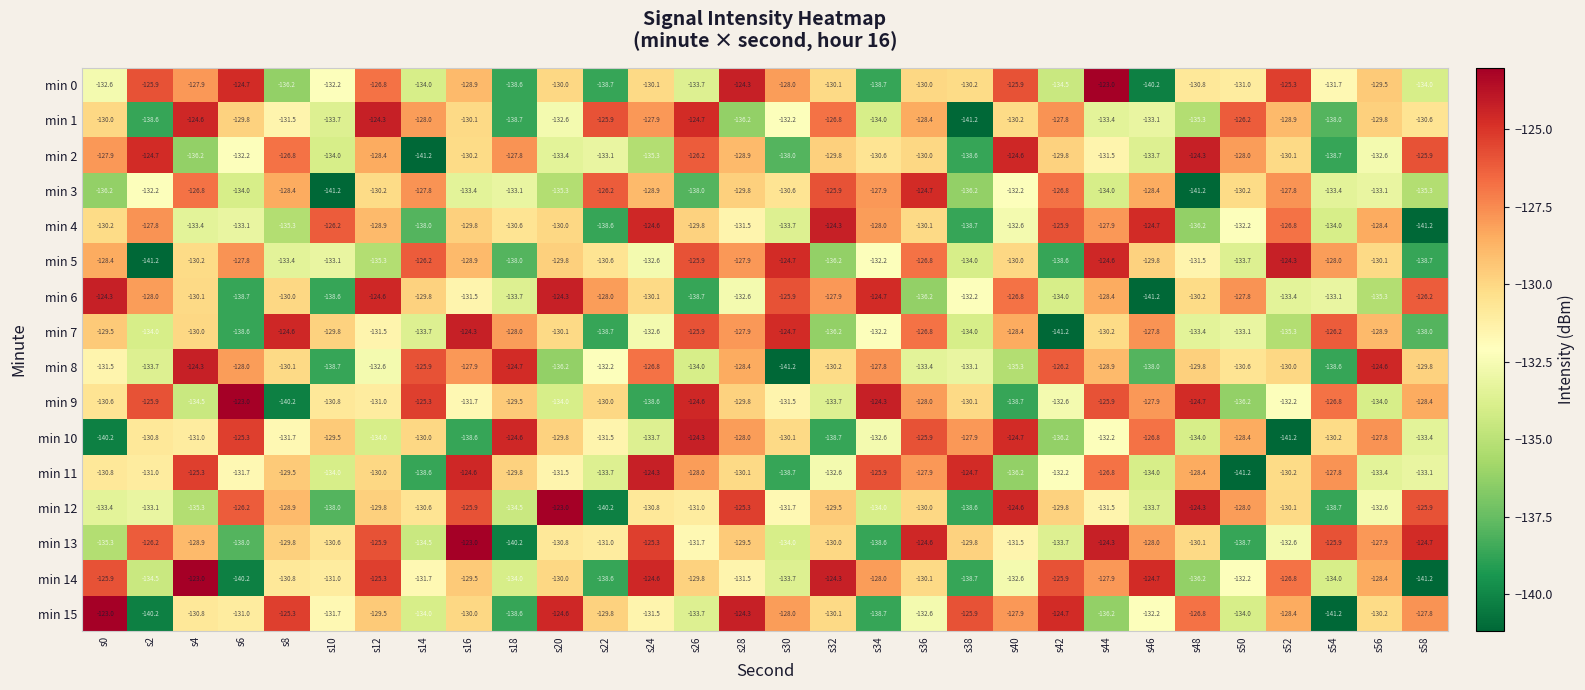

The min 14 series shows -95.2 at s48. True or false?

False